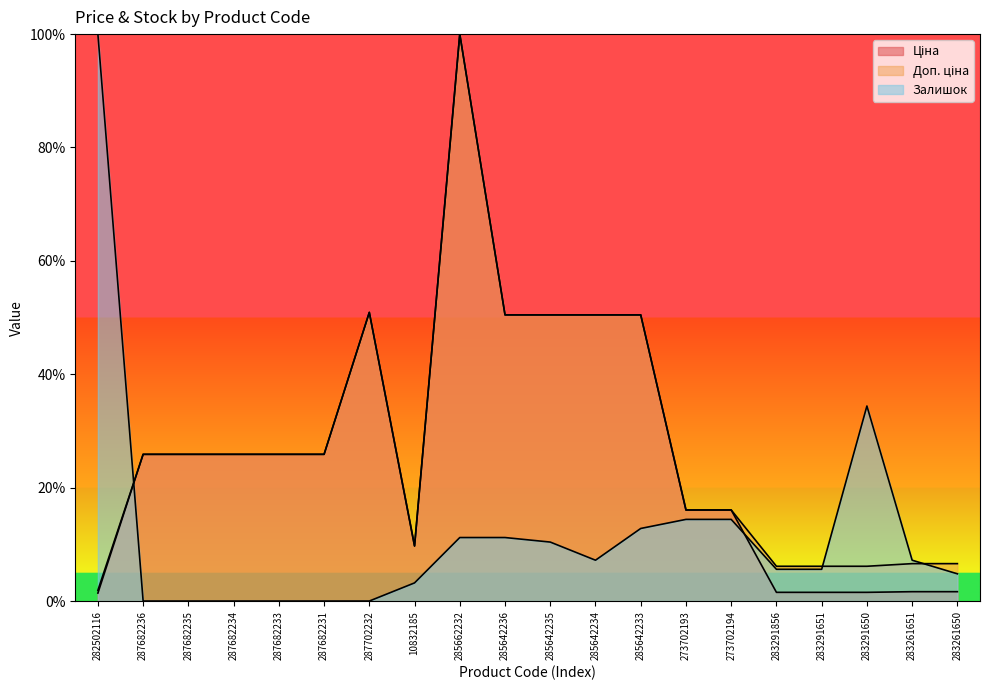

At which label does Залишок first exceed 7?

282502116